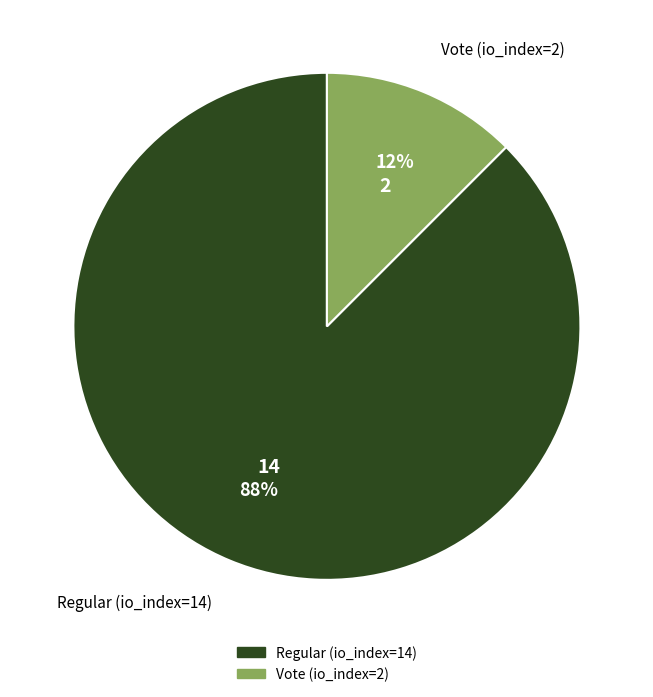

Combined, do Vote (io_index=2) and Regular (io_index=14) account for over 50%?

Yes